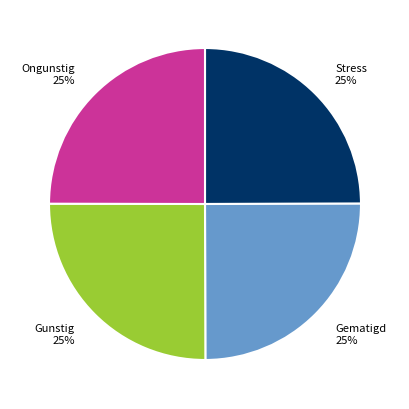

To the nearest percent, what portion does Gunstig represent?

25%